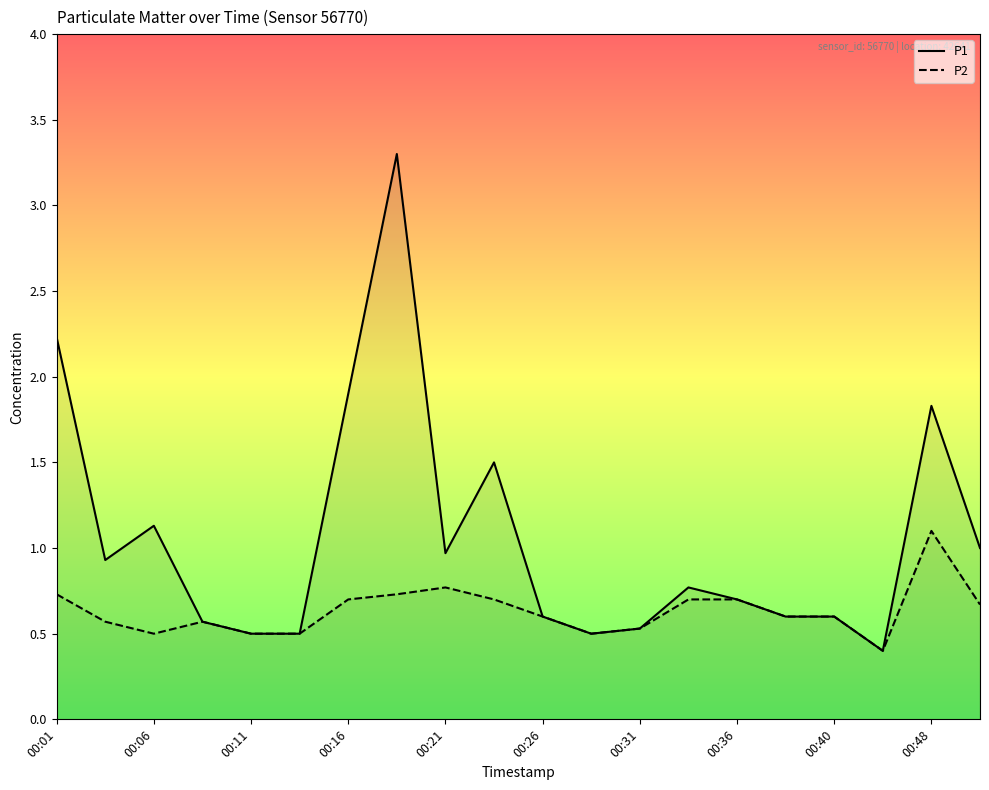

What is the greatest value displayed?

3.3